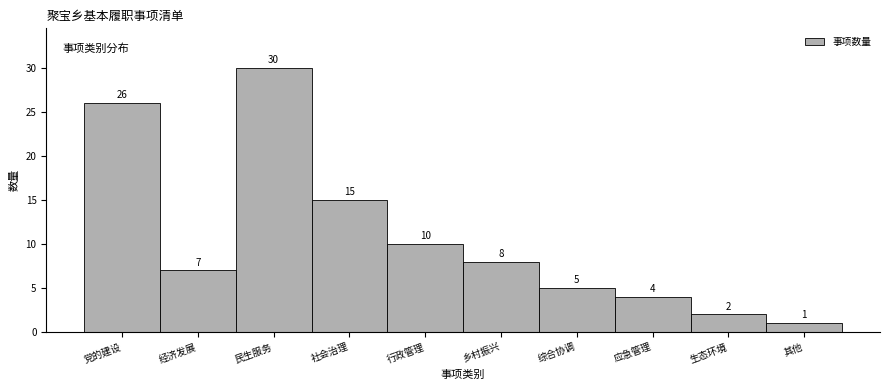

Reading left to right, transcribe all the data shown in this chart.

26	7	30	15	10	8	5	4	2	1